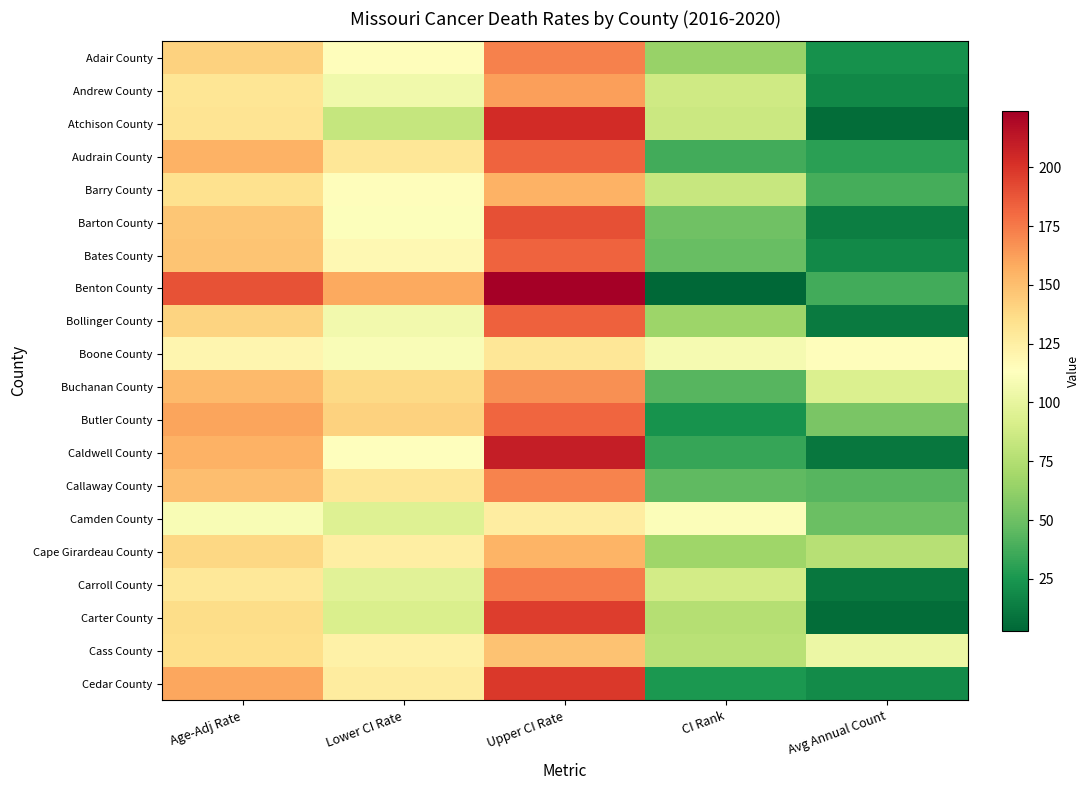

What is the total value across all series at Lower CI Rate?

2337.4